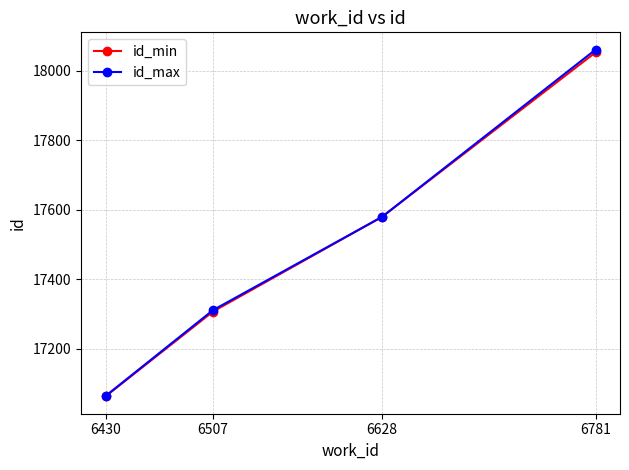

How many data points in id_max are less than 17579?

2